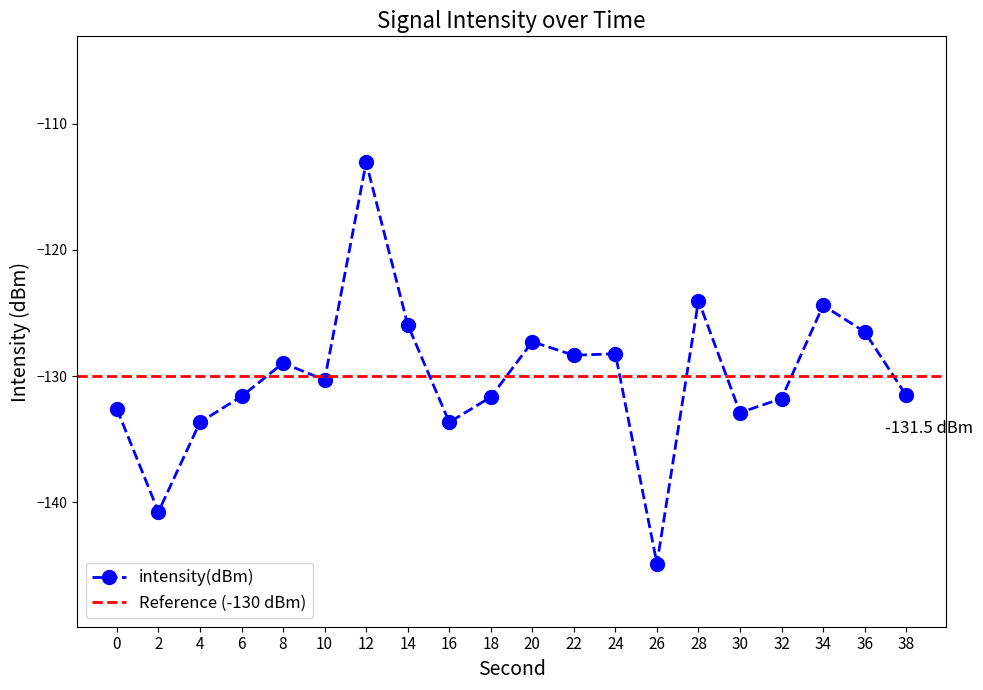

What is the change in value from 6 to 30?

-1.3